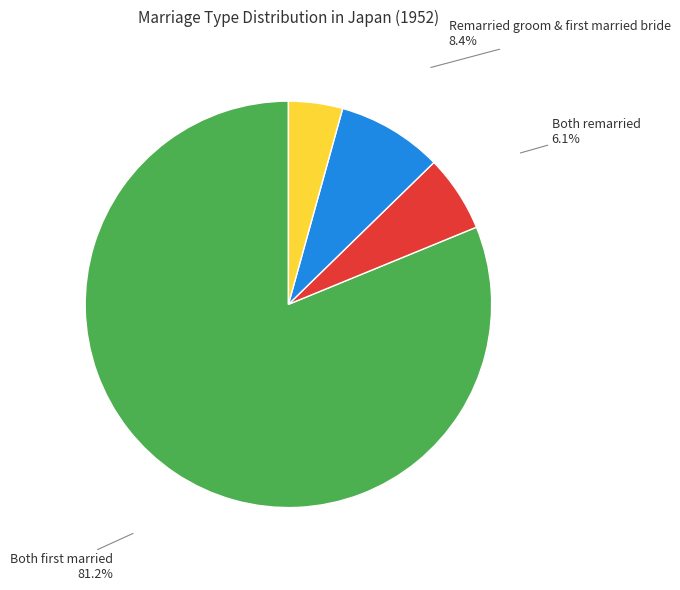

Which category has the biggest portion of the pie?

Both first married